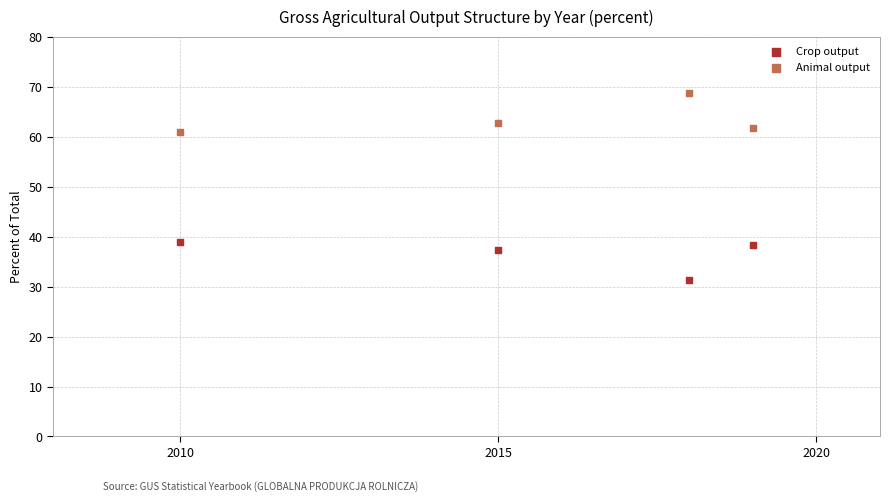

Which series contains the lowest Y value?

Crop output